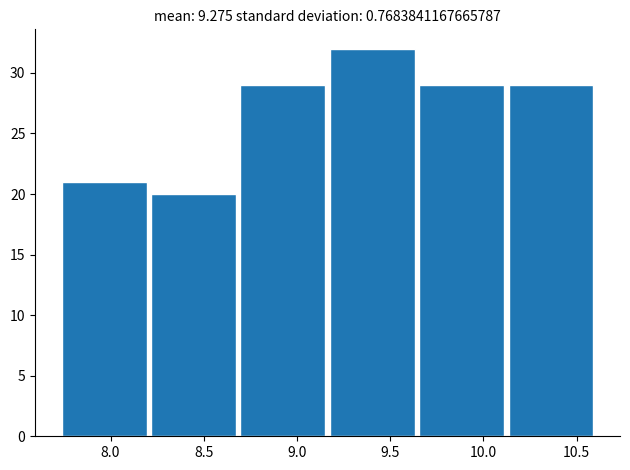

How tall is the bar that spans 8.70 to 9.15 on the x-axis? Neither the bar edges nor the heights are printed on the chart, so give them approximately, as read against the axes.

29